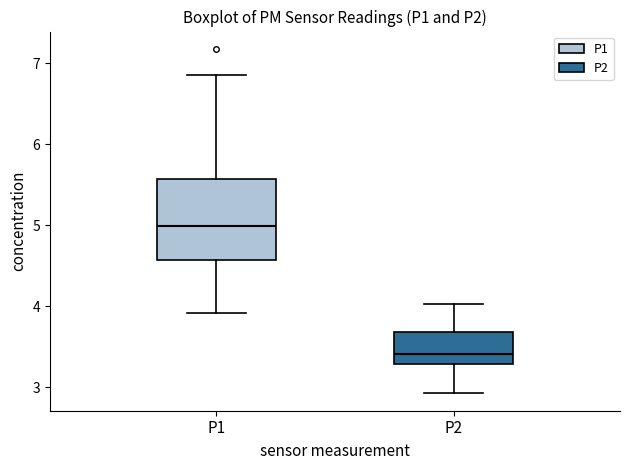

Reading left to right, read every box against the y-axis: the position of its median line, the range the box covers, and the ends of its whiskers. The values are not printed on the chart, so give them approximately, as read against the axis.

P1: median 5.0, box 4.6 to 5.6, whiskers 3.9 to 6.9
P2: median 3.4, box 3.3 to 3.7, whiskers 2.9 to 4.0